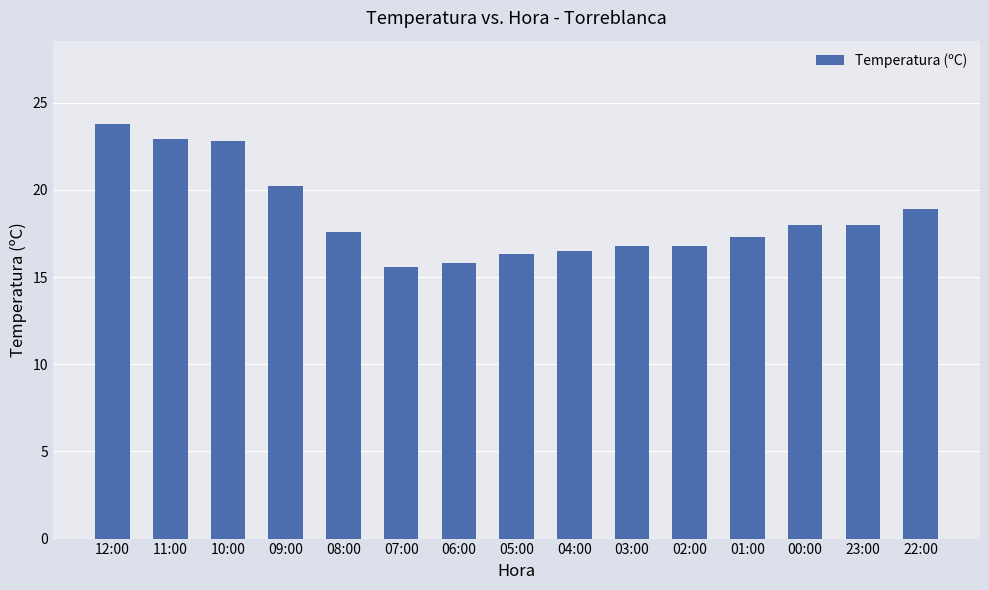

What is the label of the 2nd bar from the left?

11:00